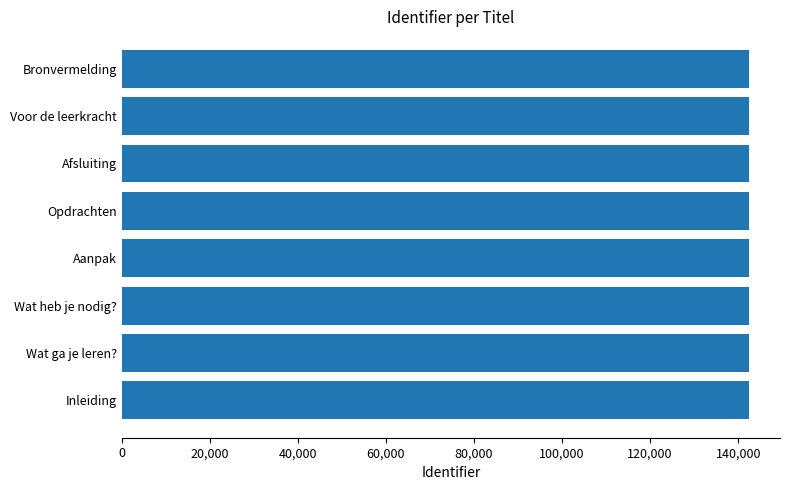

What is the average value?

142366